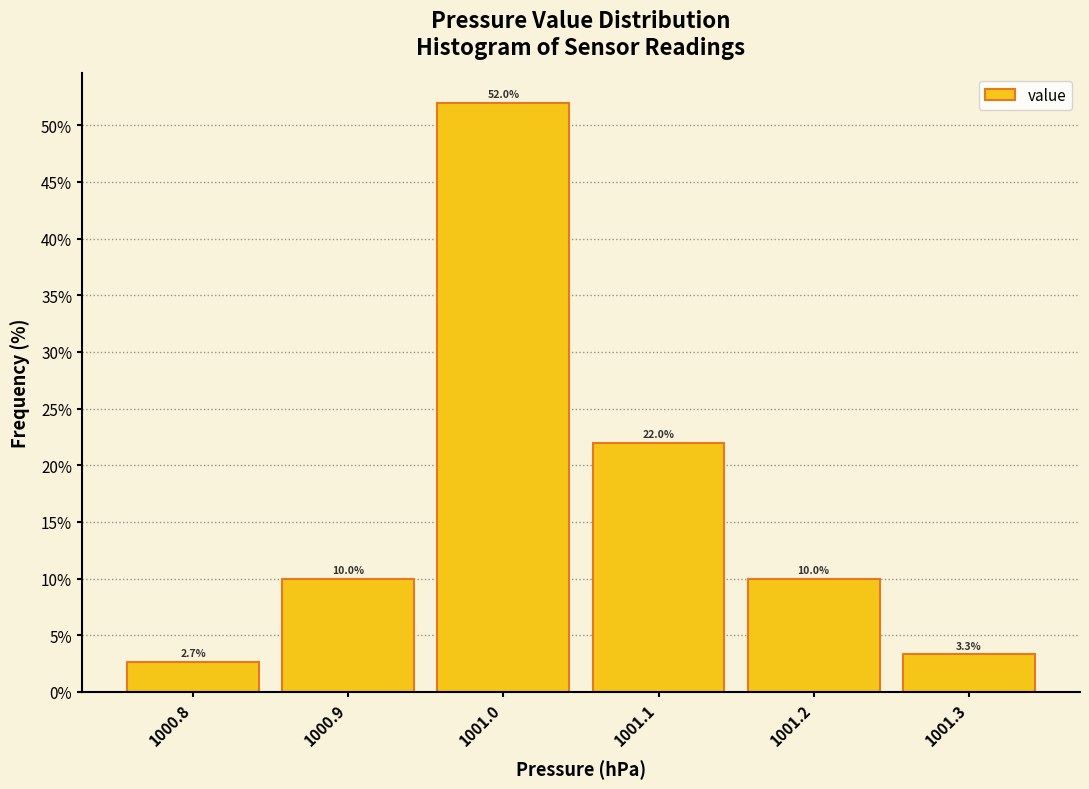

What is the height of the bar covering 1000.95 to 1001.05 on the x-axis?

52.0